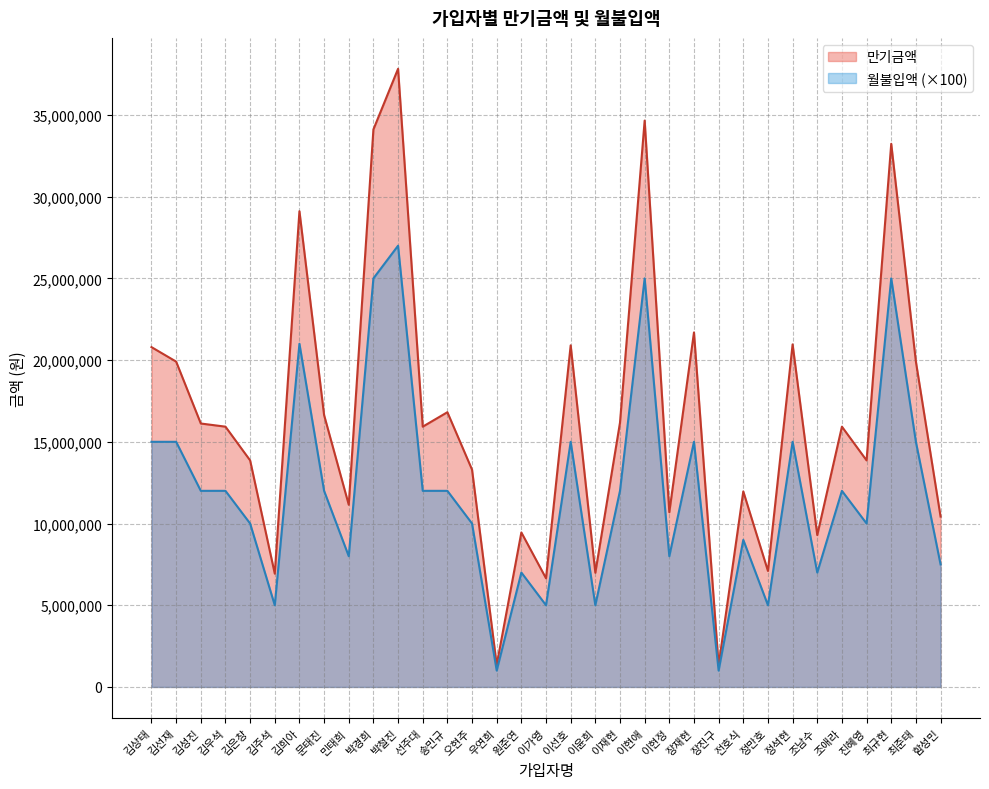

Which category has the highest value across all series?

박철진